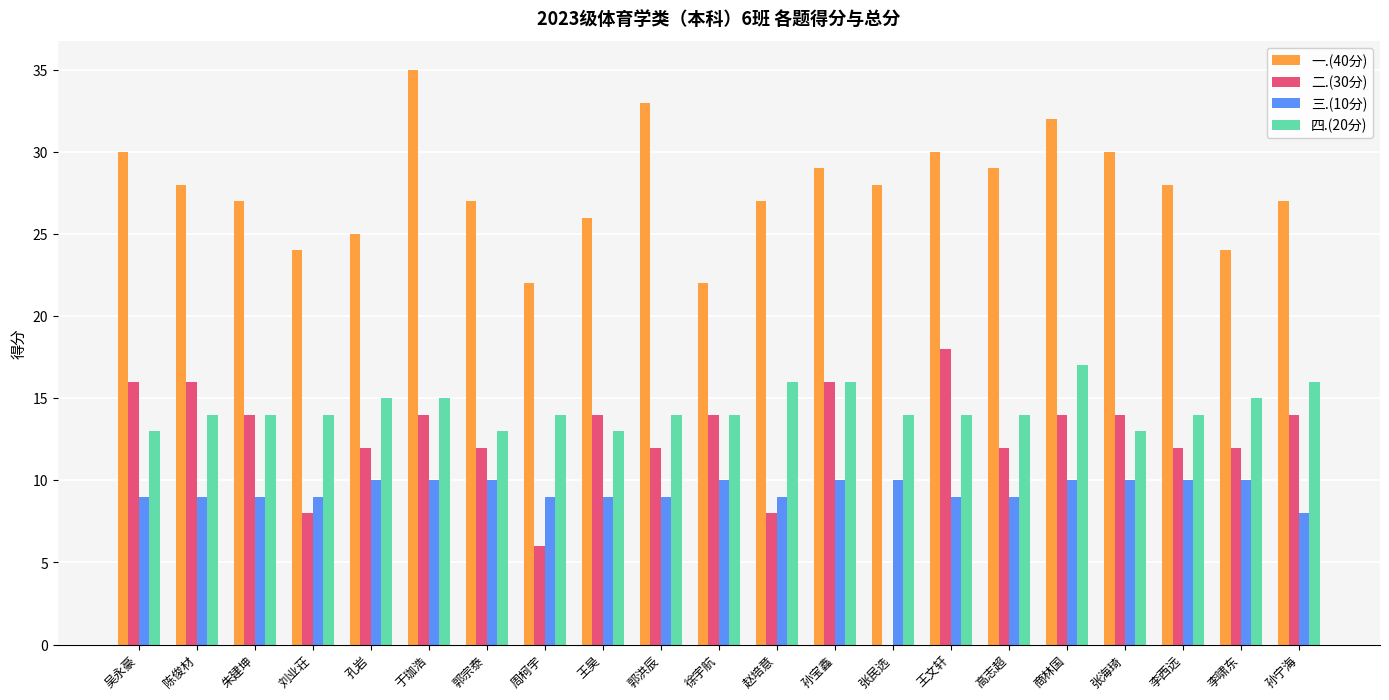

Which series has the largest total across all categories?

一.(40分)